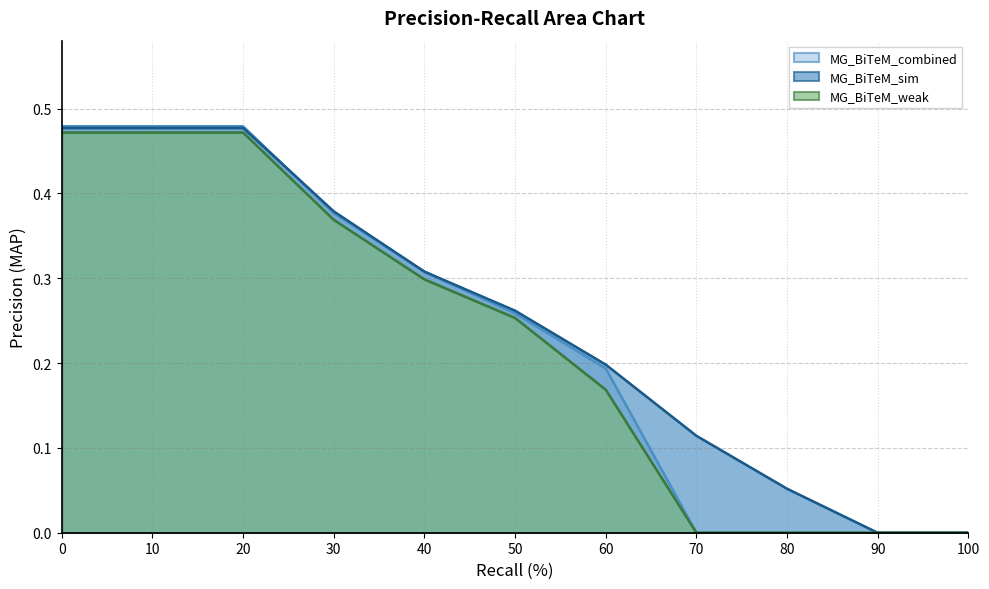

True or false: MG_BiTeM_weak and MG_BiTeM_combined cross at least once.

False